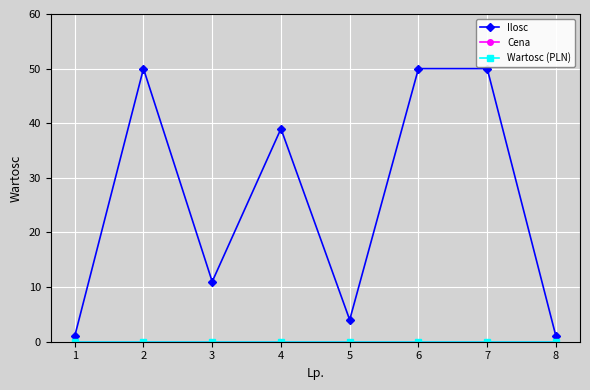

At which category is the sum across all series the highest?

2